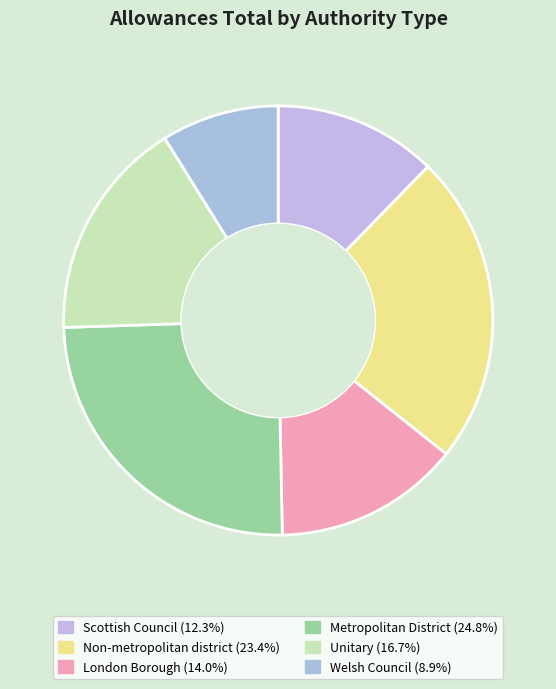

Do Unitary and Metropolitan District together represent more than half of the pie?

No